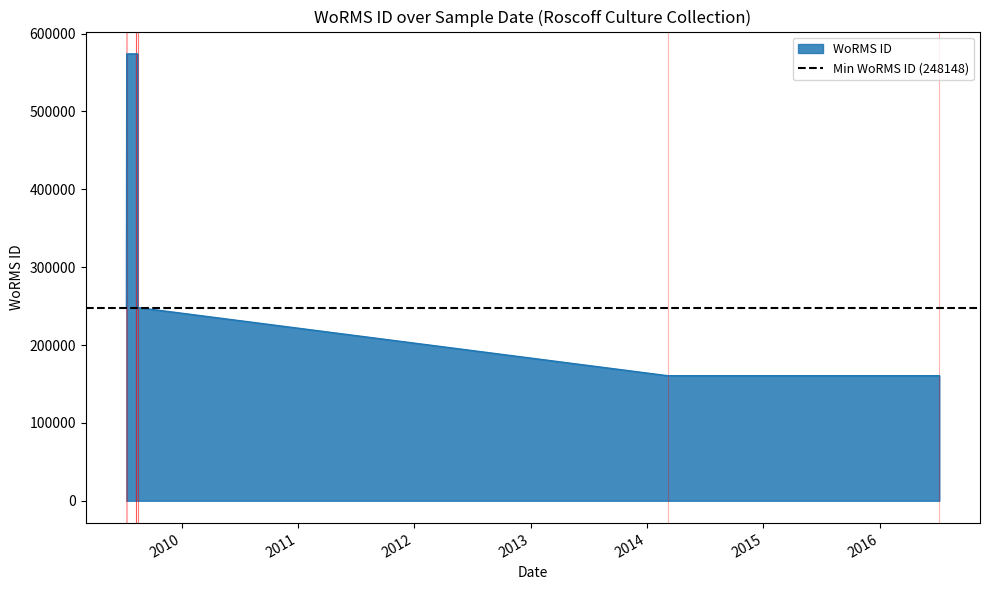

The chart shows a value of 266529 at 2016-07-06. True or false?

False